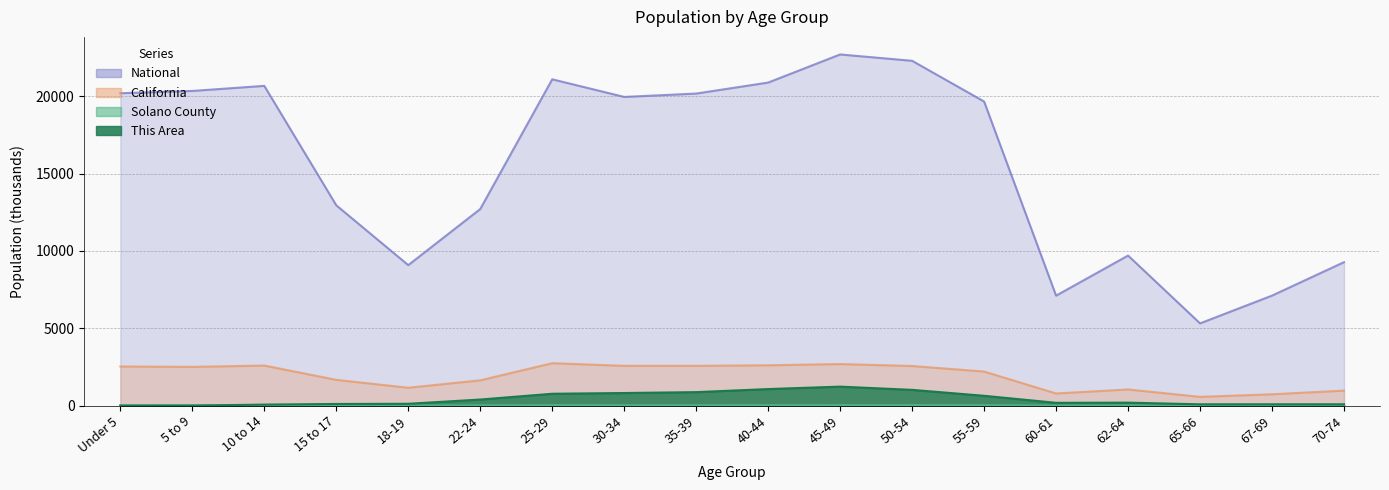

The This Area series shows 108.0 at 15 to 17. True or false?

True